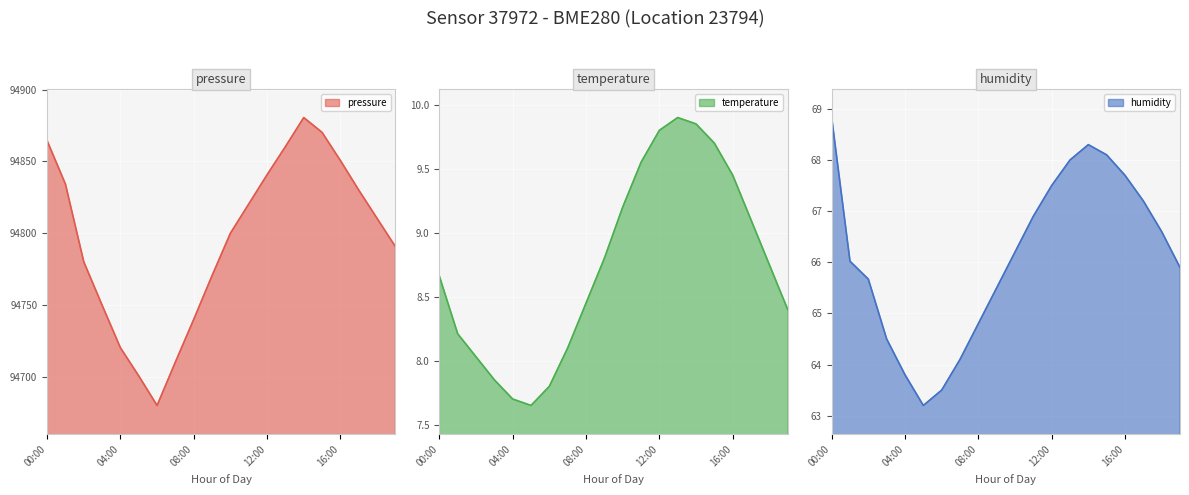

How many data points does each series have?

20